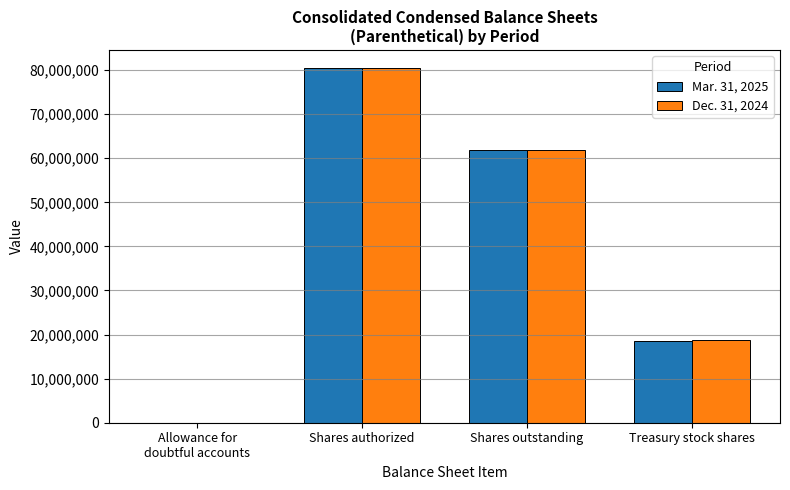

Is it true that Mar. 31, 2025 equals 135707213 at Shares authorized?

False